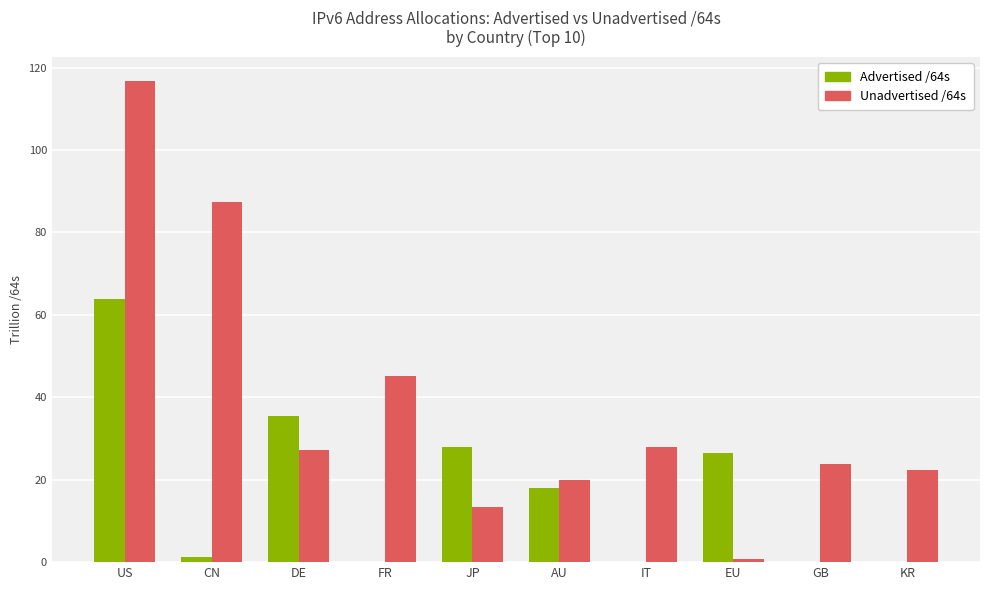

Is it true that Unadvertised /64s equals 6.9 at GB?

False